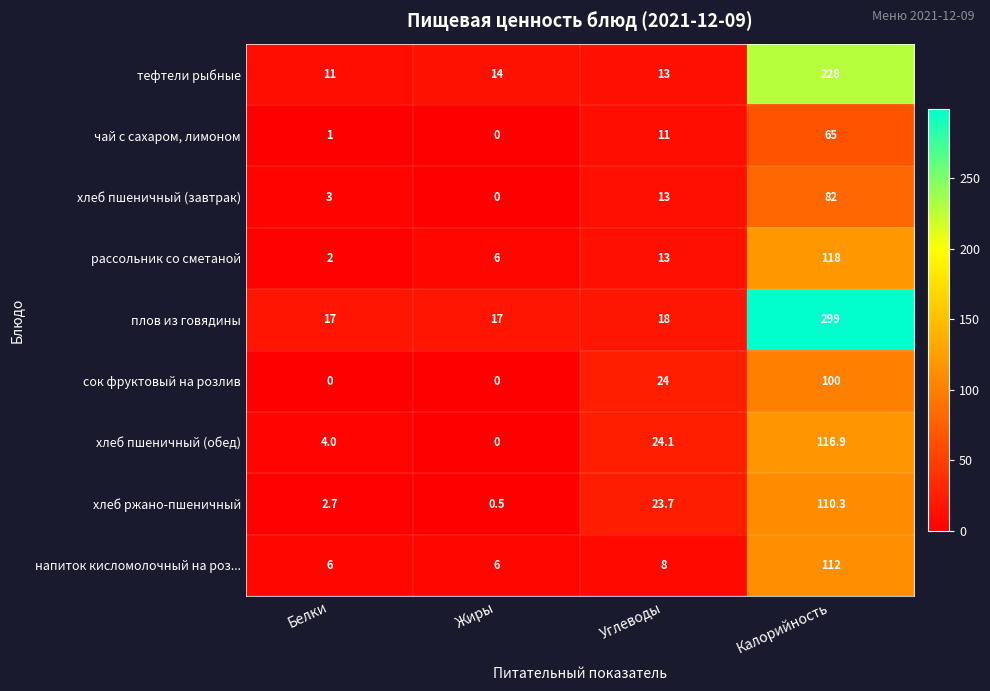

List the labels in order of чай с сахаром, лимоном value, largest first.

Калорийность, Углеводы, Белки, Жиры